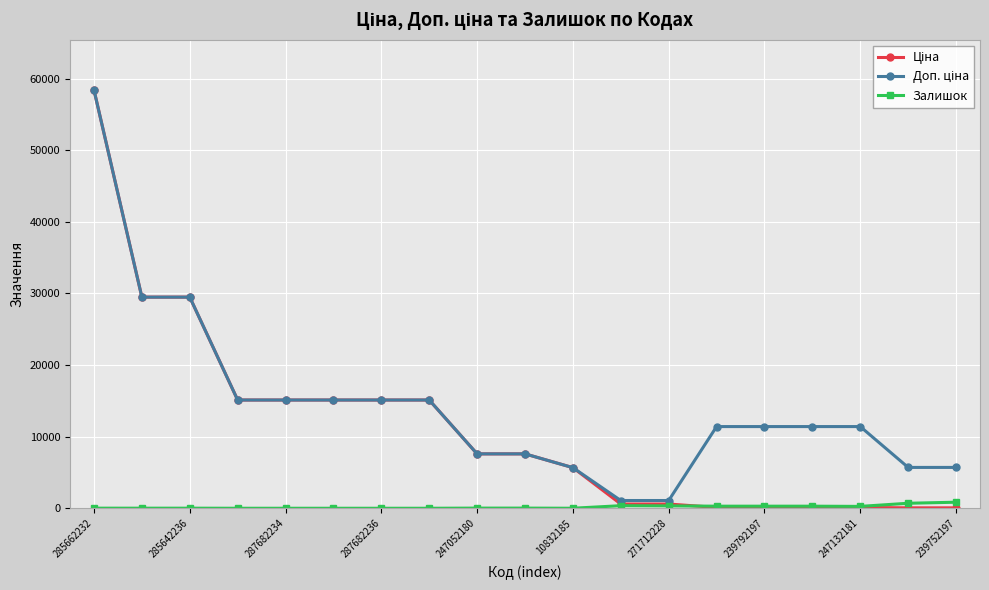

What is the sum of all Ціна values?

215626.7